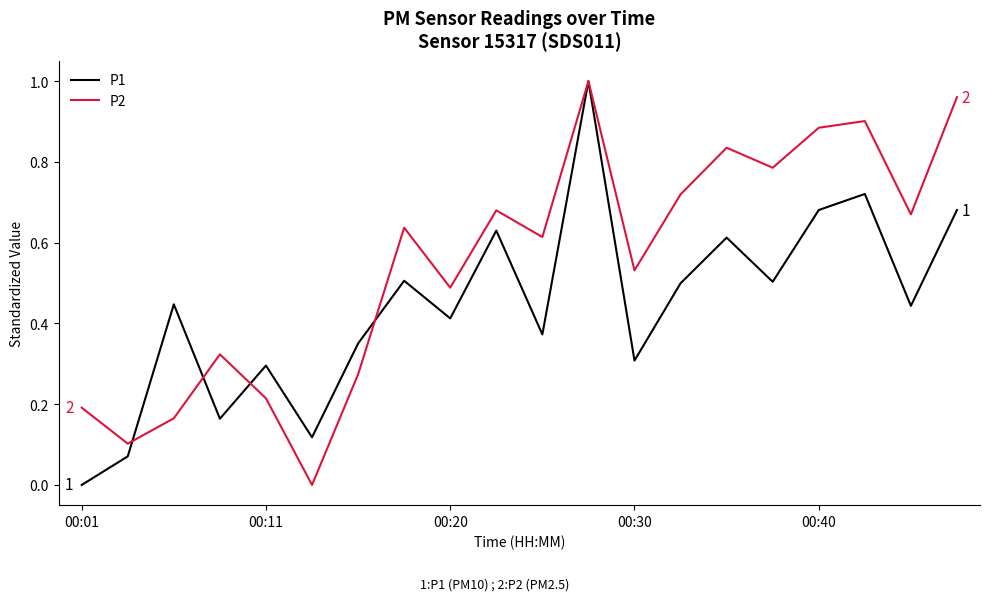

Which series has the largest total across all categories?

P2